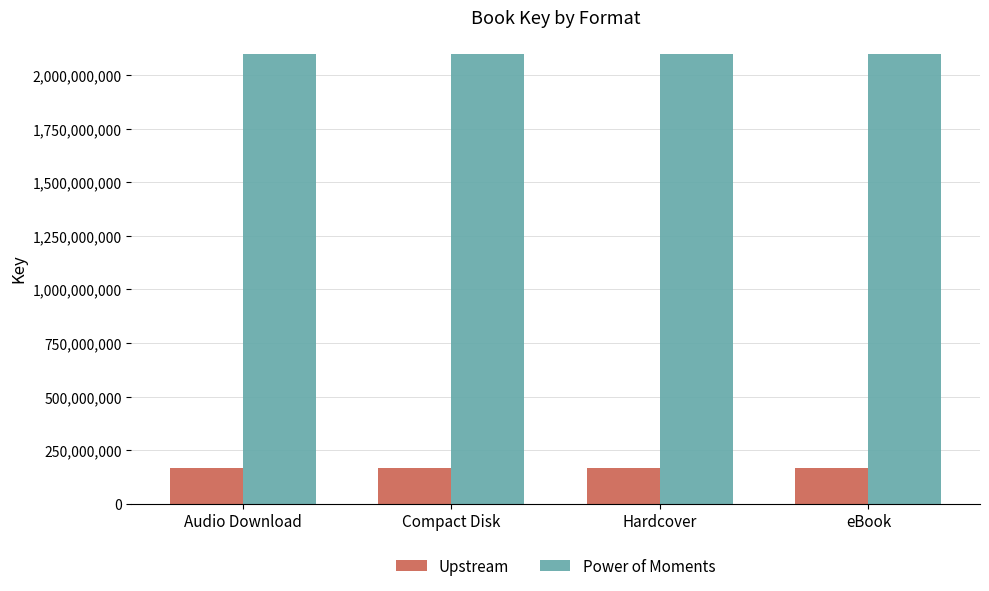

What is the total value across all series at eBook?

2263732962